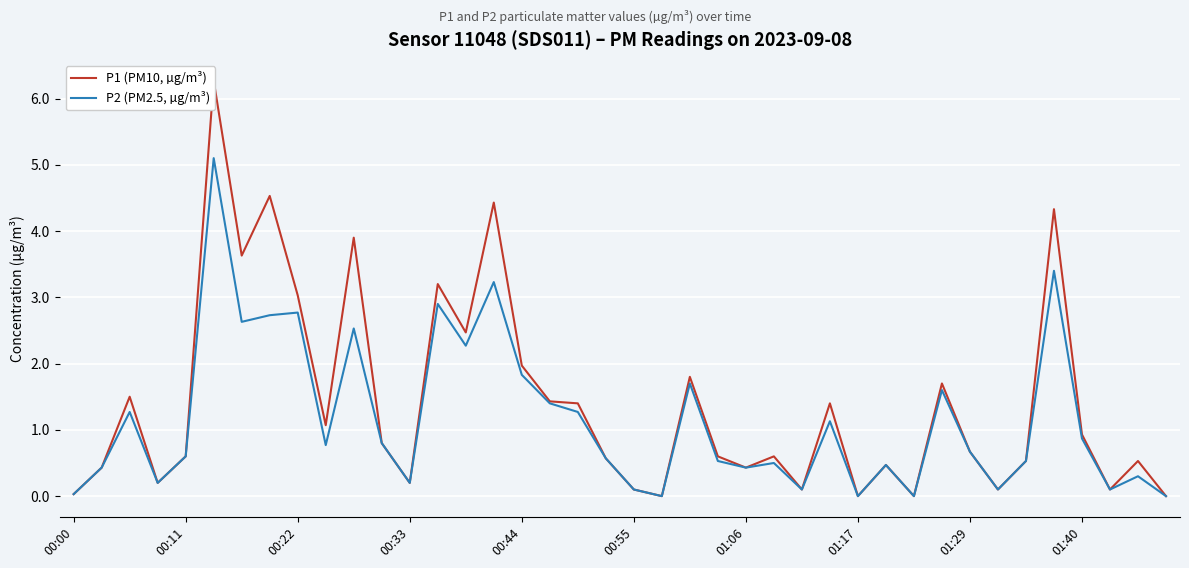

How many values in the P1 (PM10, µg/m³) series exceed 0?

36